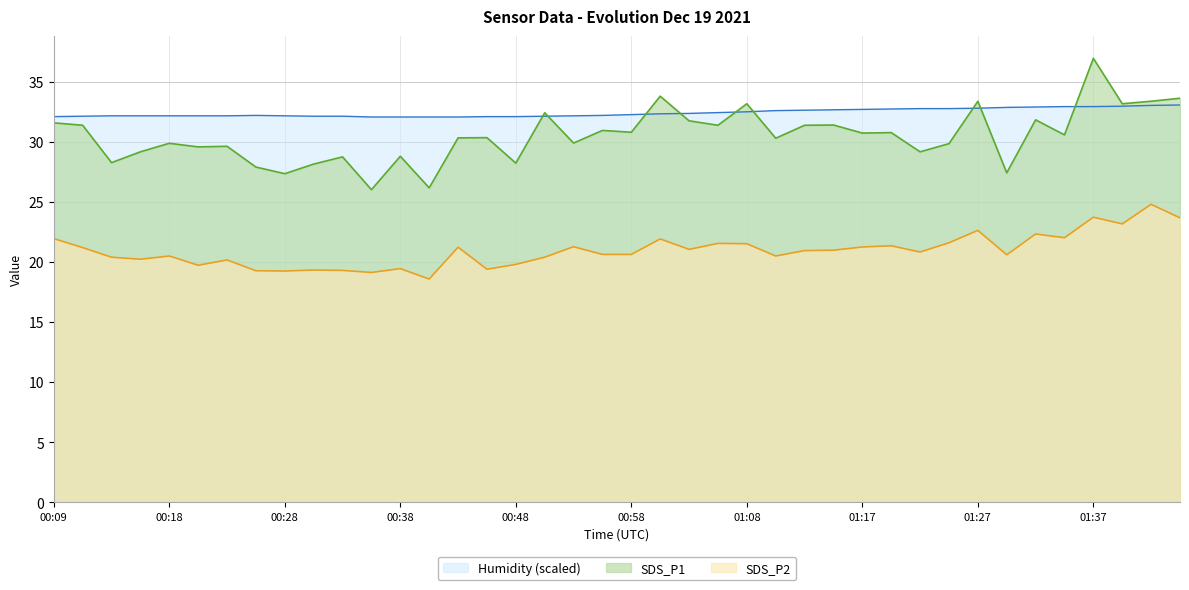

What is the difference between the highest and lowest values at 01:12?

11.7